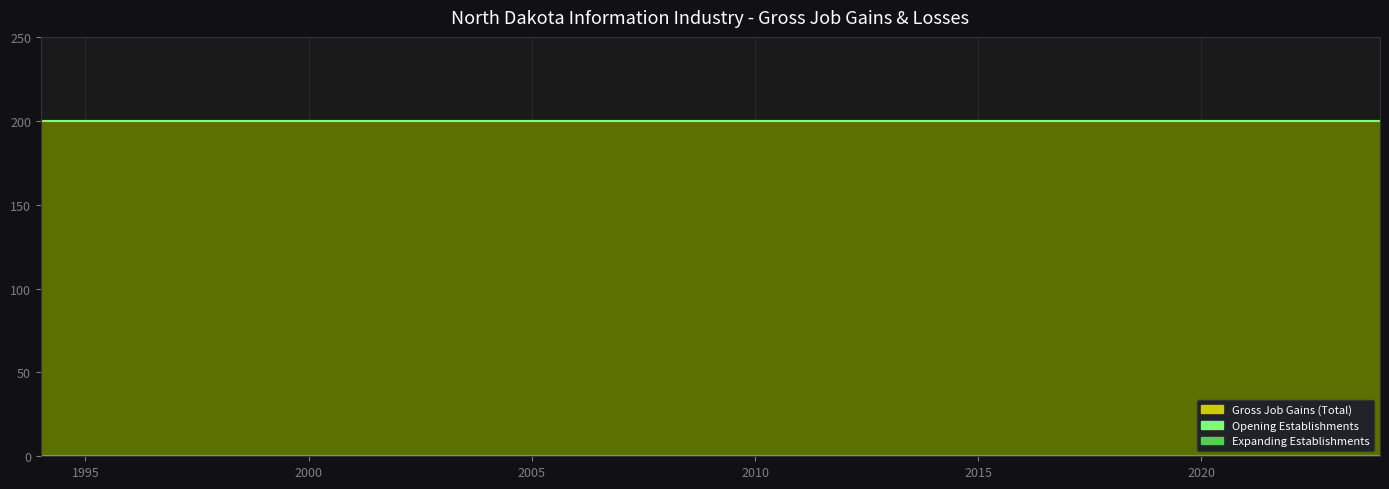

Which series has the largest total across all categories?

Gross Job Gains (Total)